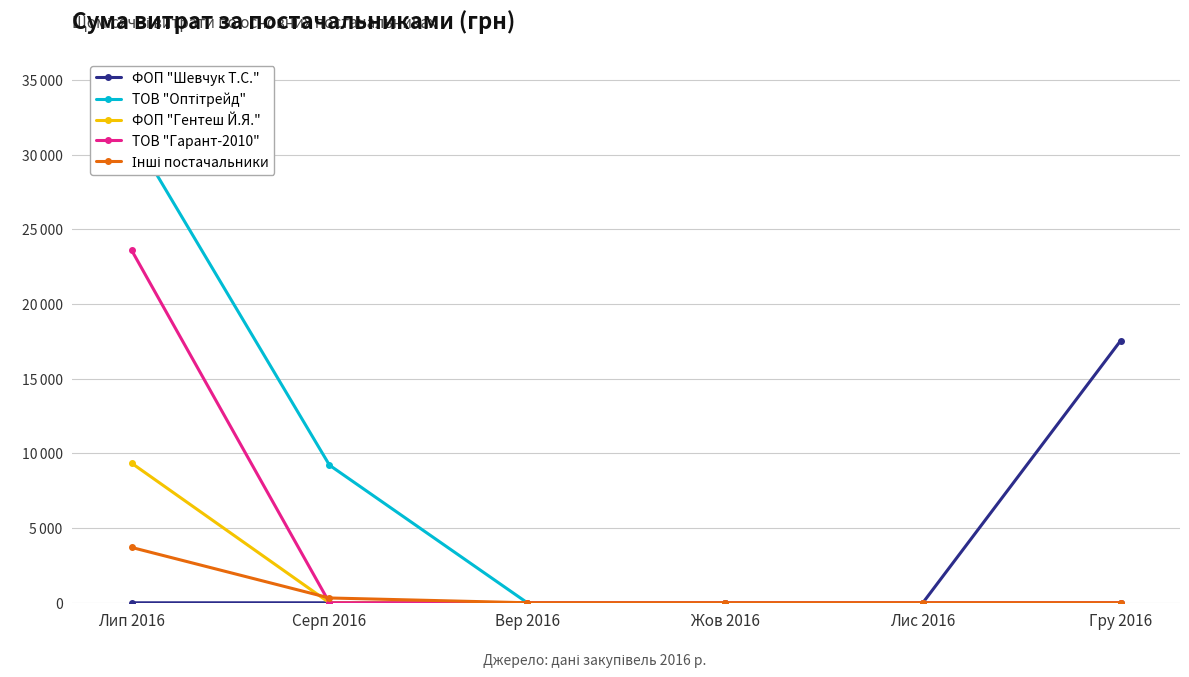

Count the number of data series in this chart.

5